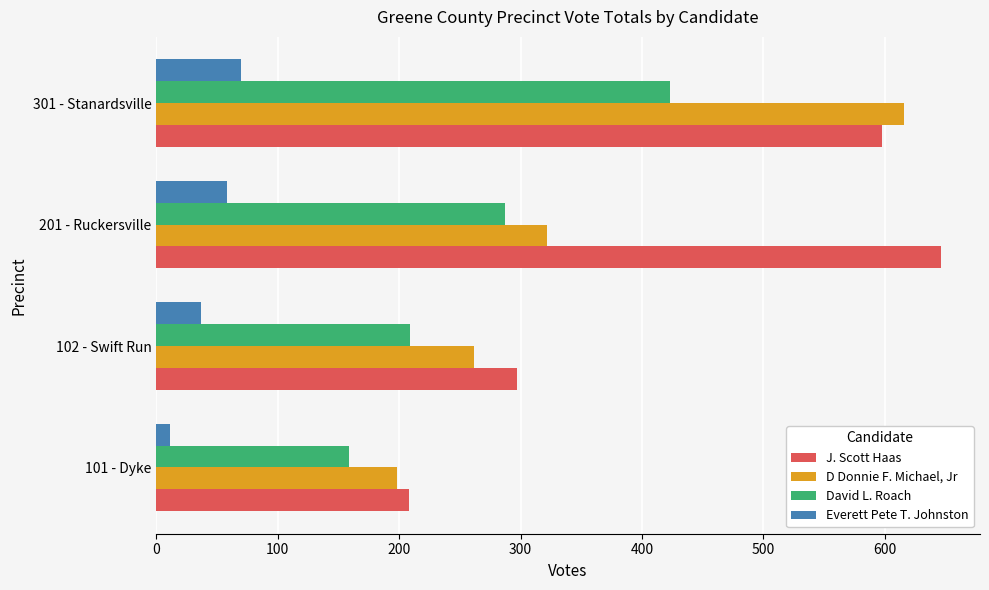

What is the difference between the highest and lowest values at 102 - Swift Run?

260